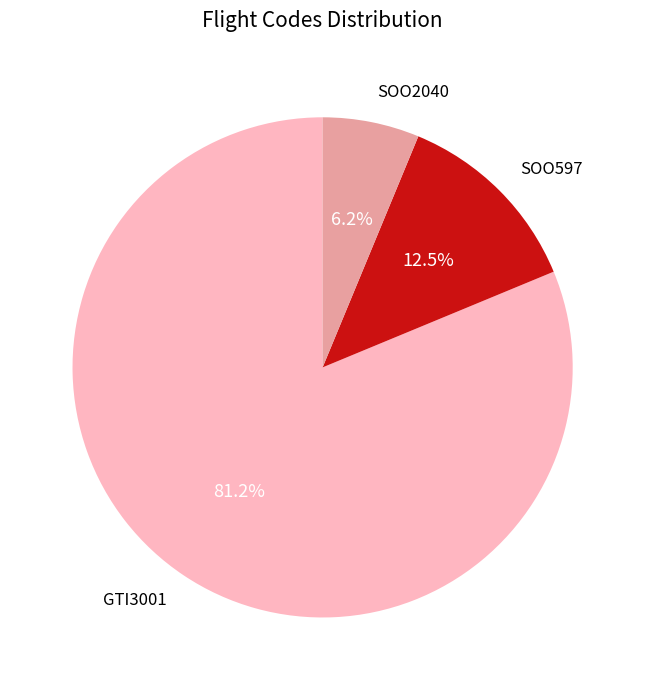

What is the majority slice?

GTI3001